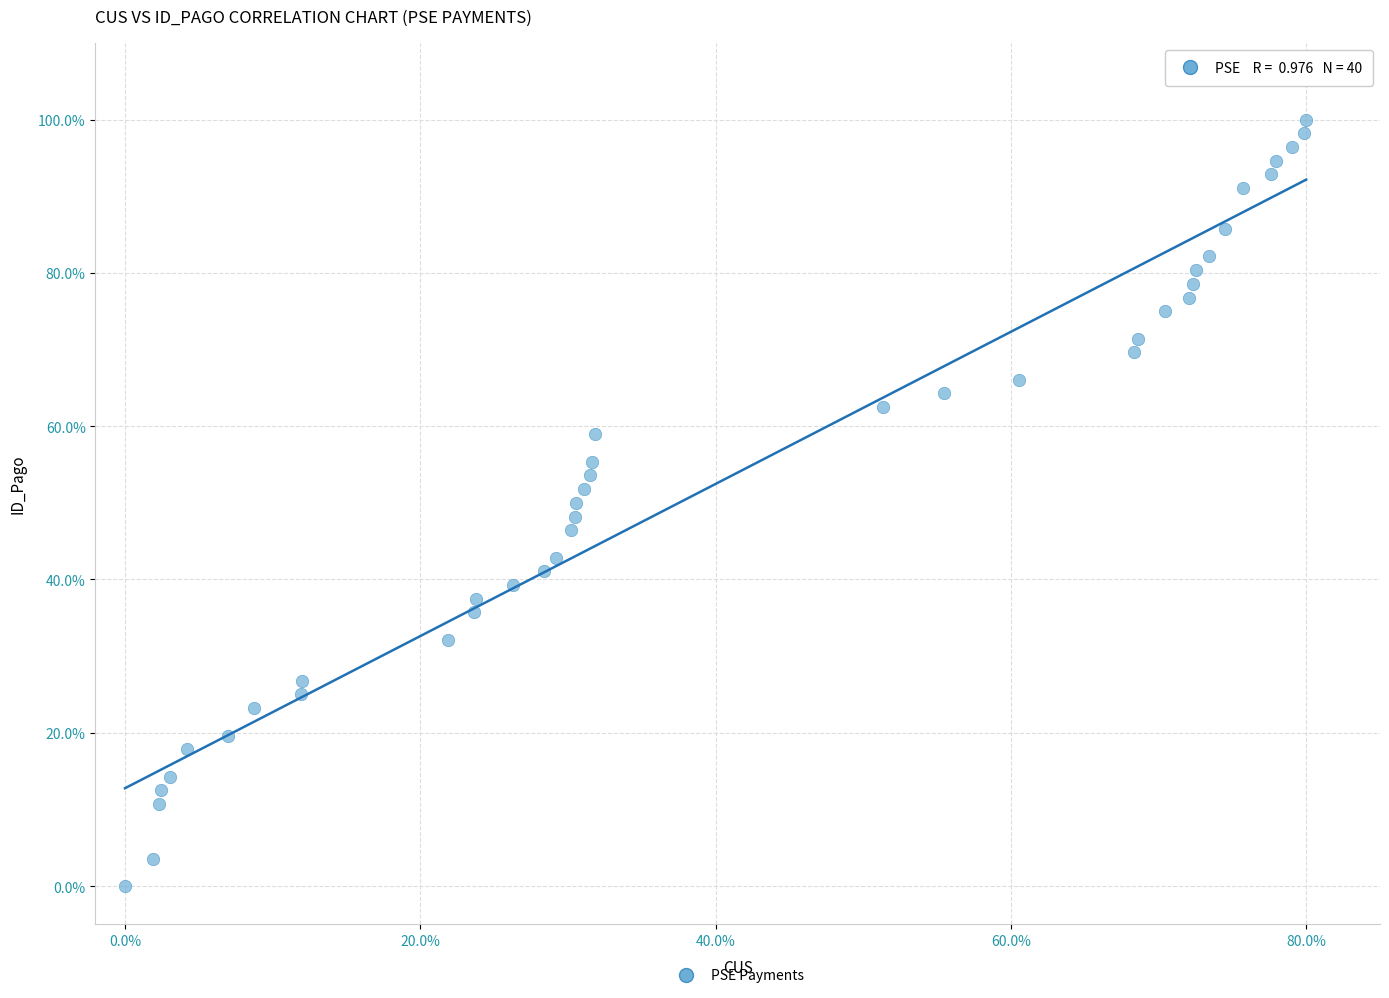

What is the range of X values (max minus min)?

80.0